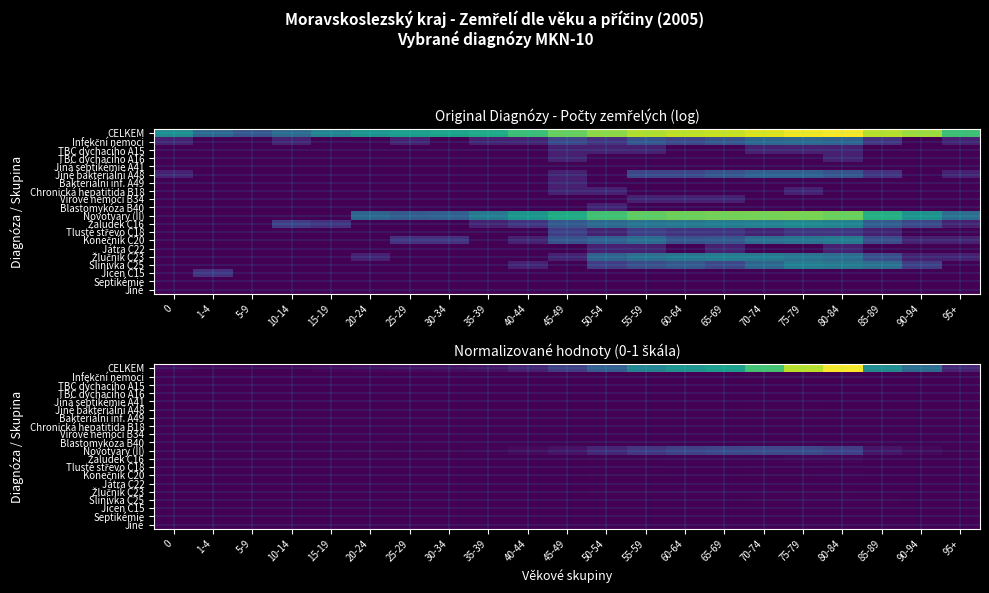

At which category is the sum across all series the highest?

80-84